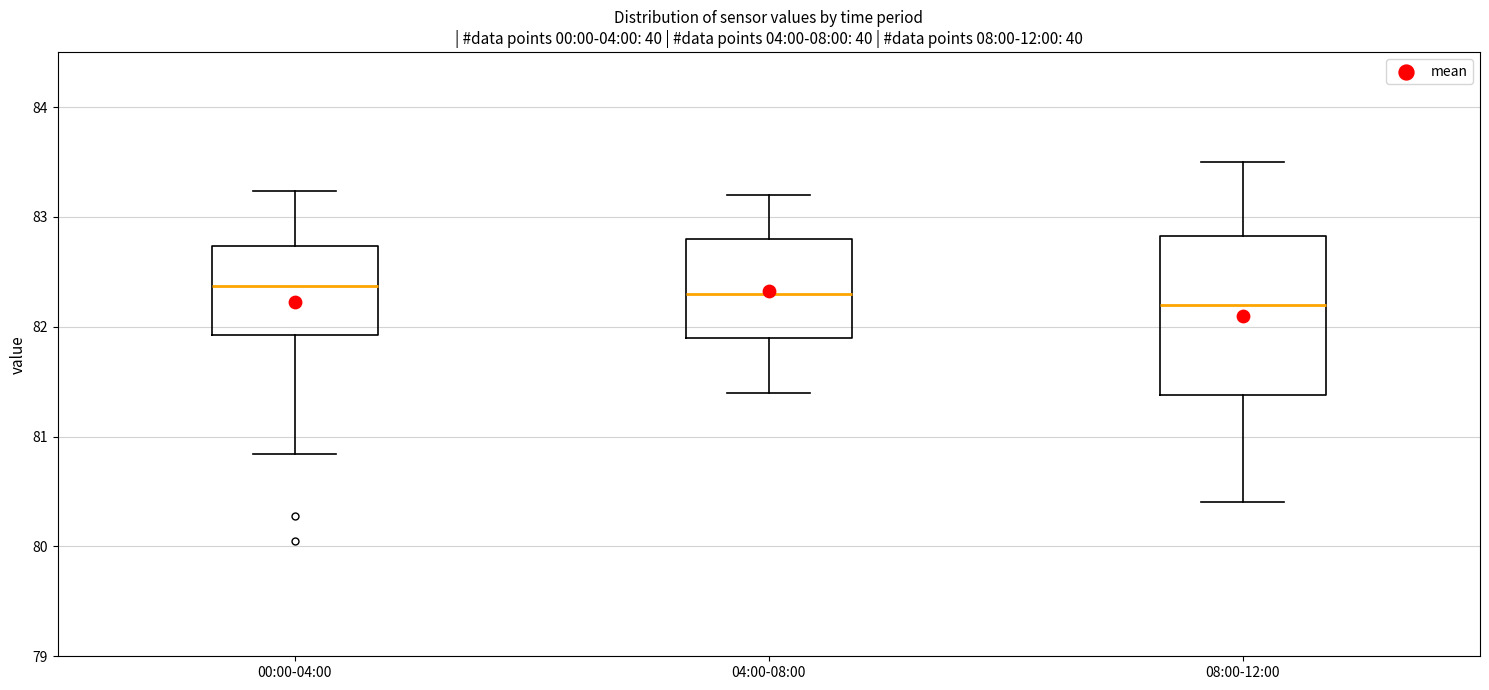

Where does the median line of the box for 08:00-12:00 sit on the y-axis? The values are not printed on the chart, so give them approximately, as read against the axis.

82.2